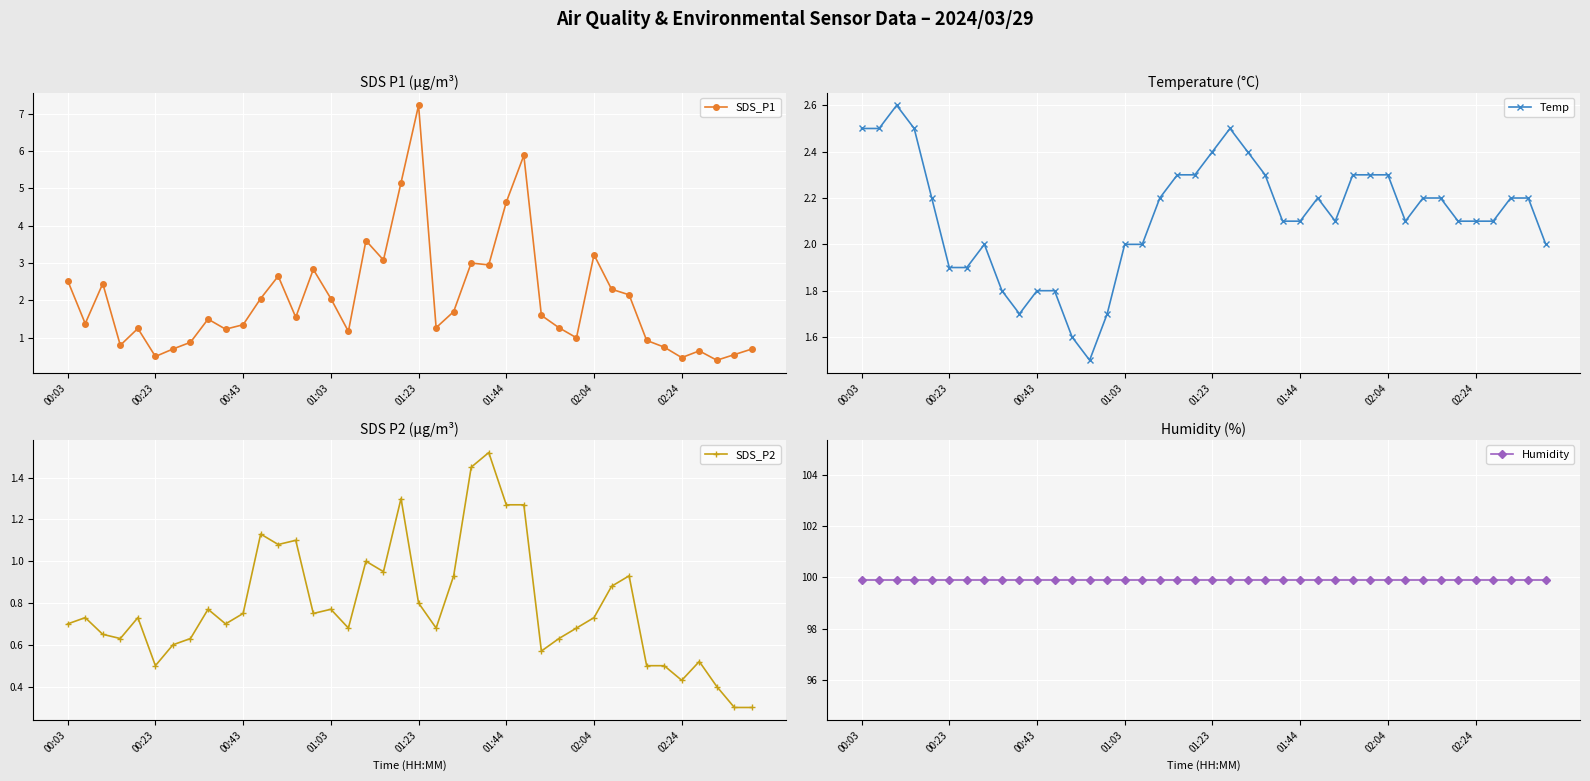

True or false: Temp has more than 0 points higher than both neighbors.

True